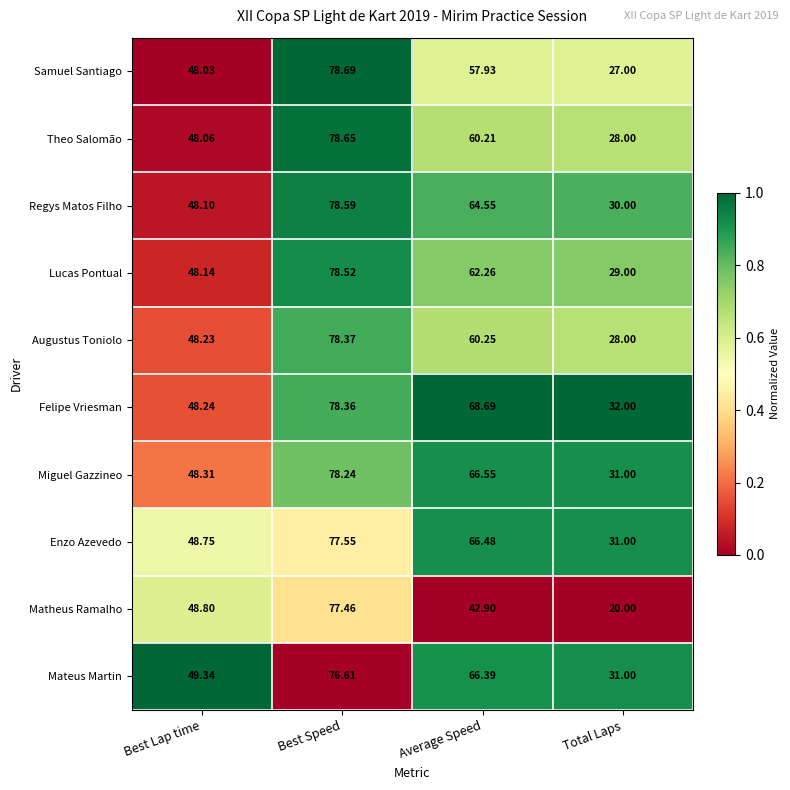

Which series has the largest range (max minus min)?

Matheus Ramalho